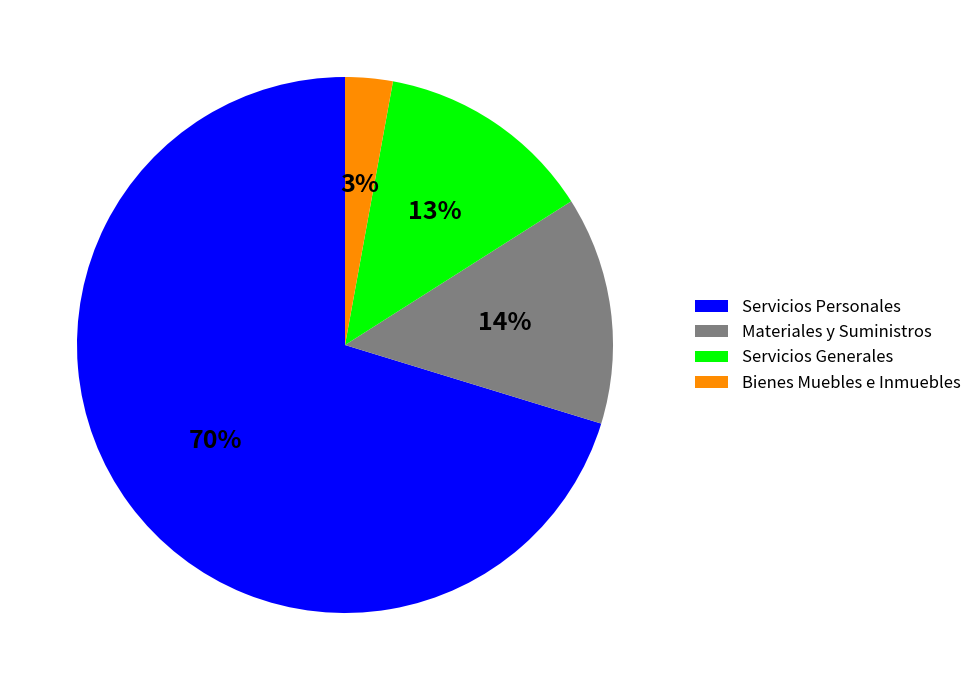

To the nearest percent, what is the combined percentage of Bienes Muebles e Inmuebles and Servicios Generales?

16%